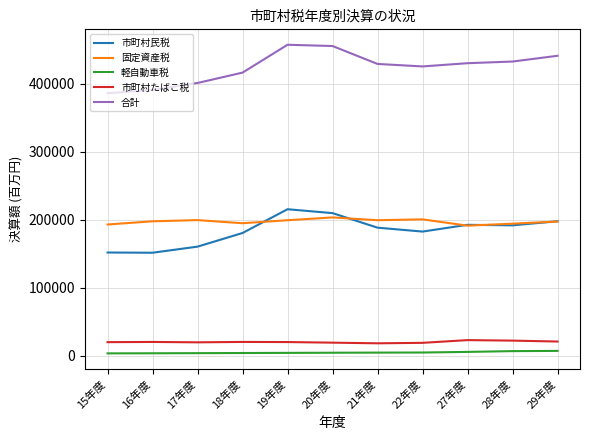

Is this an area chart (filled region under the line)?

No